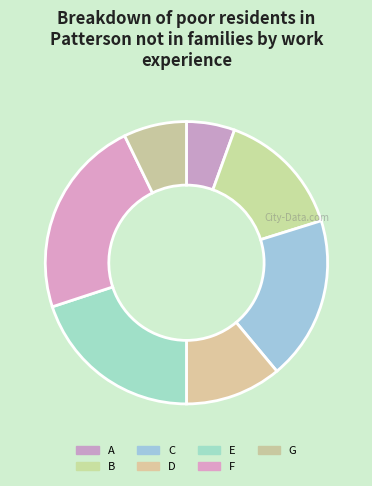

How many segments does this pie chart have?

7